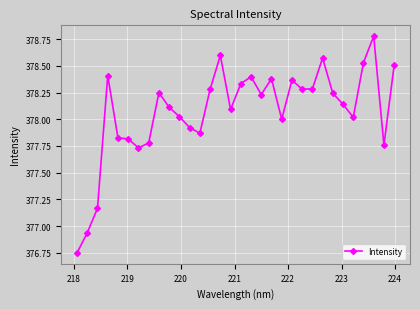

What is the greatest value displayed?

378.8